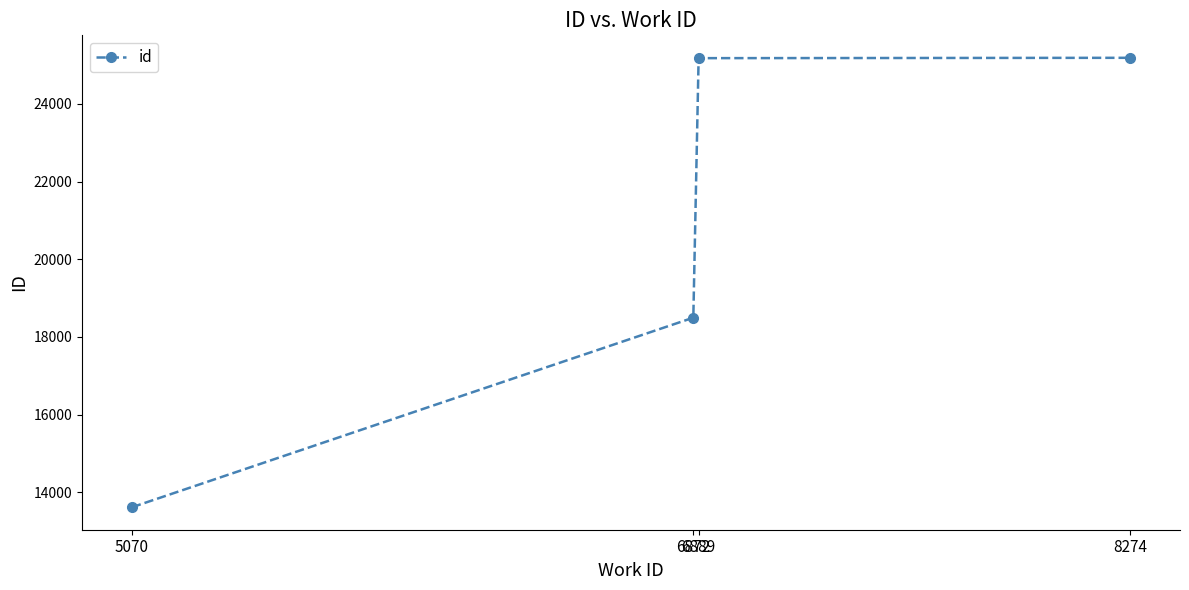

What is the difference between the maximum and second lowest values?

6688